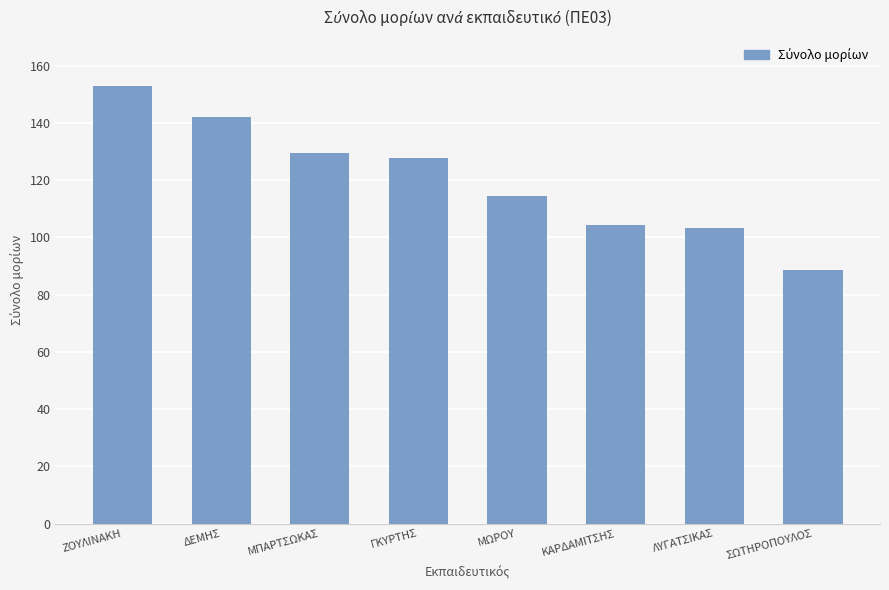

How many values exceed 127?

4